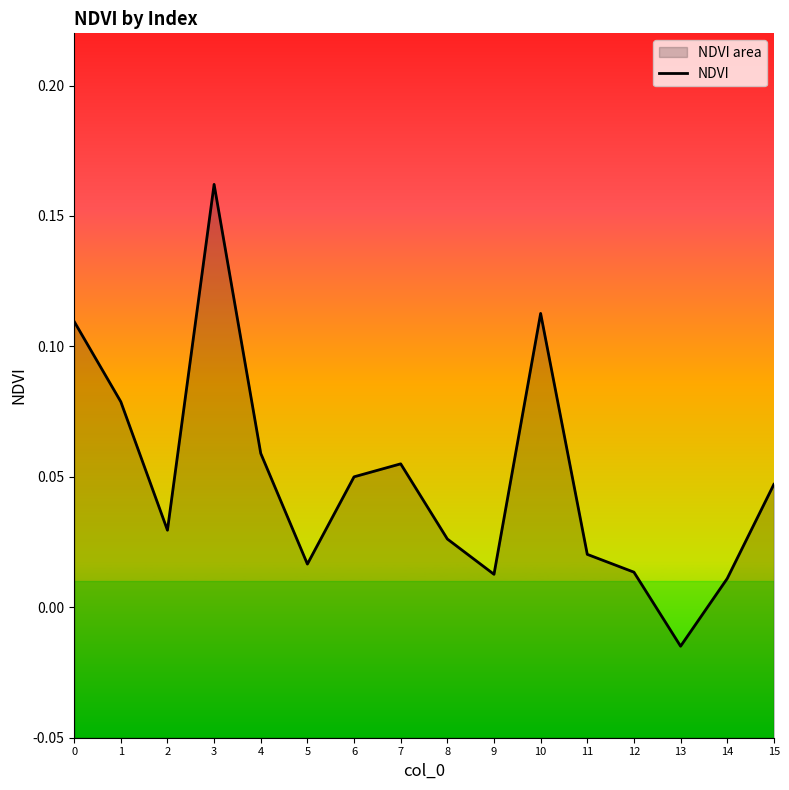

How many positive values are there?

15